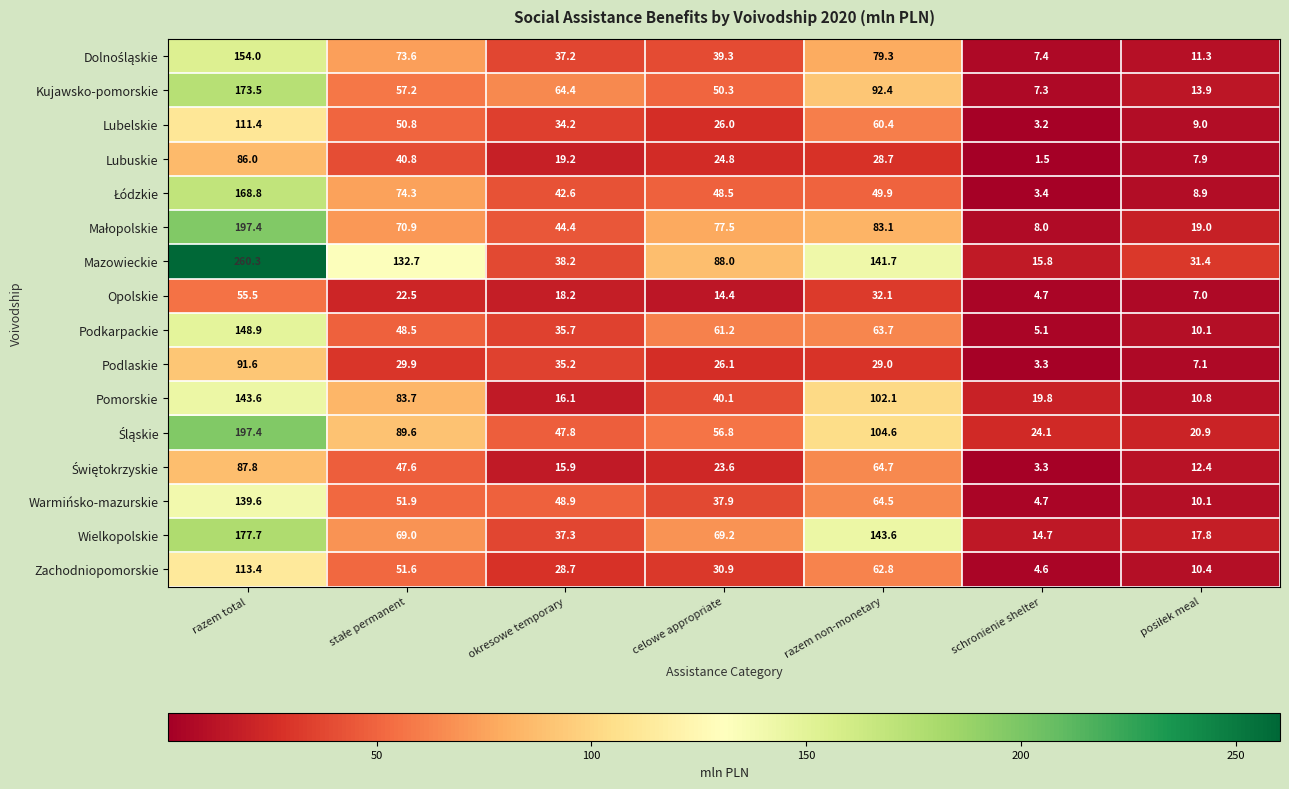

Count the number of data series in this chart.

16